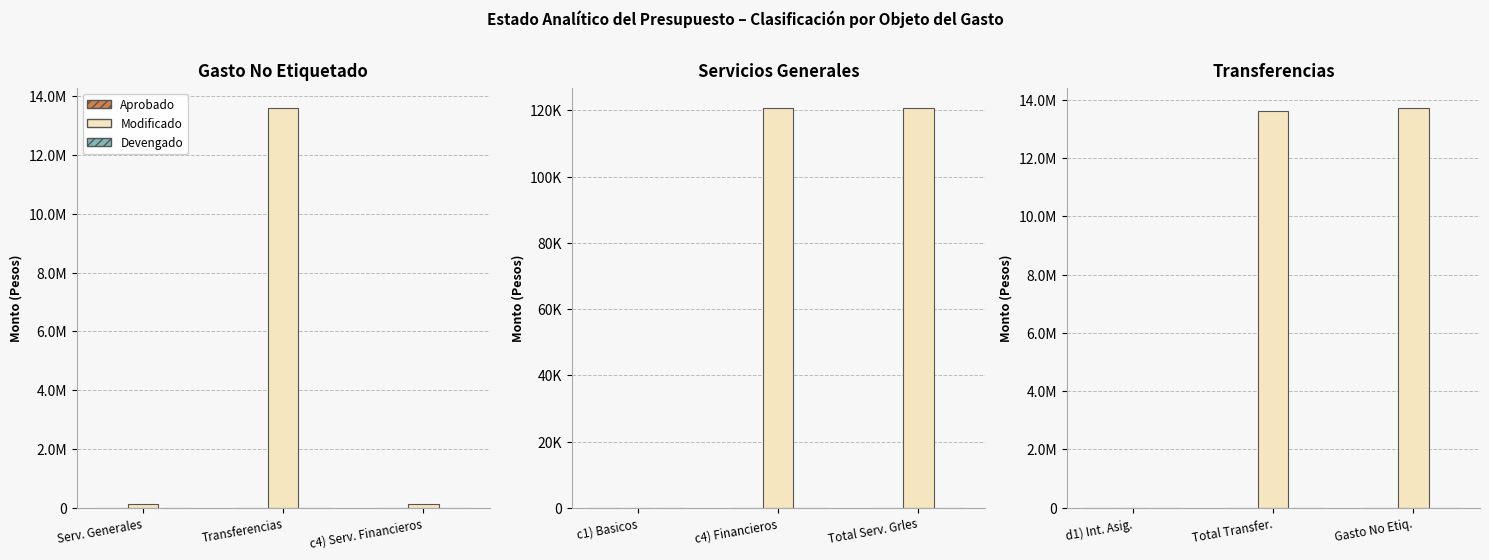

Rank the series by their maximum value, from highest to lowest.

Modificado, Aprobado, Devengado